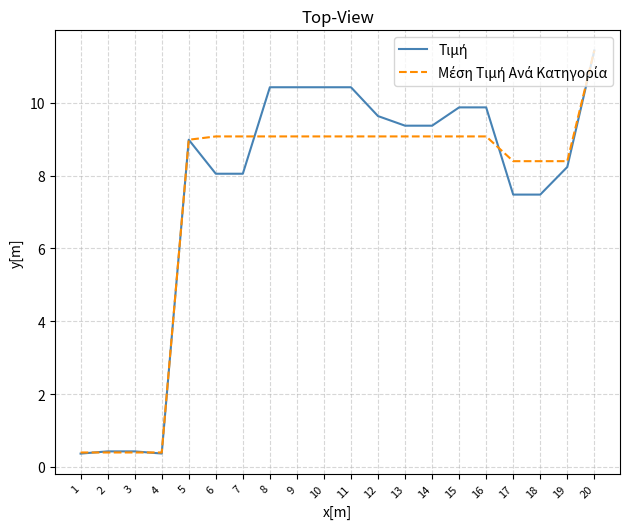

Which label corresponds to the largest value in the chart?

20